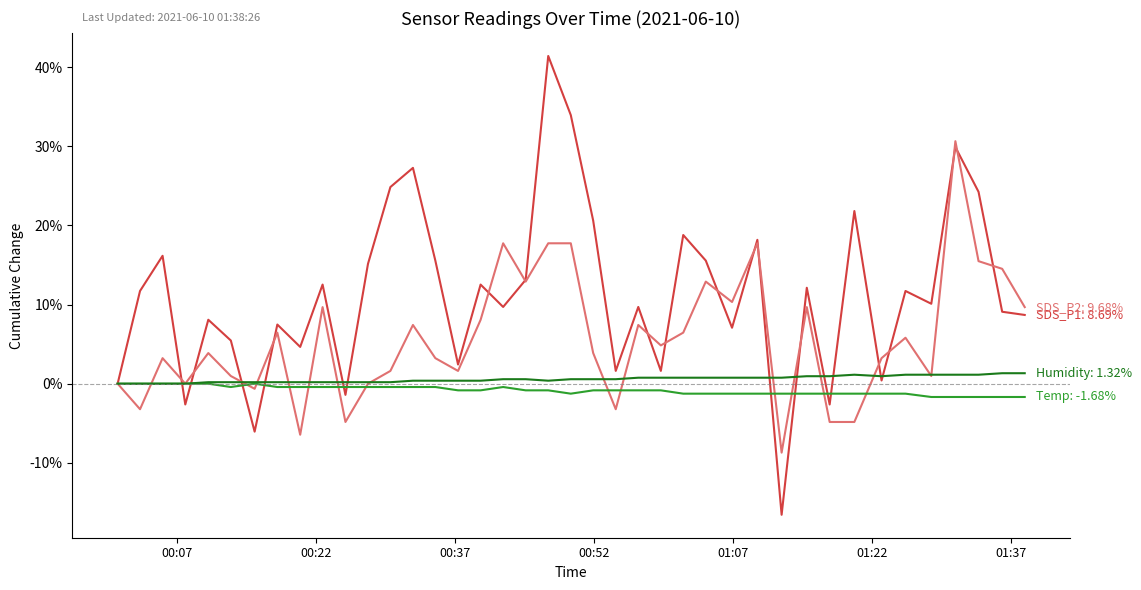

What is the minimum value shown in the chart?

-16.6